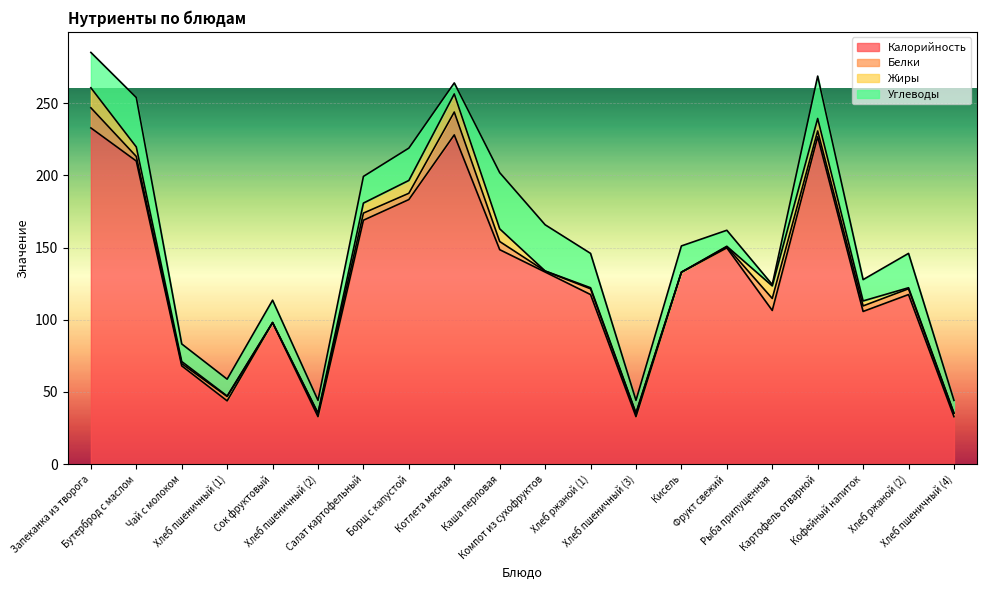

What is the label of the 1st point from the left?

Запеканка из творога